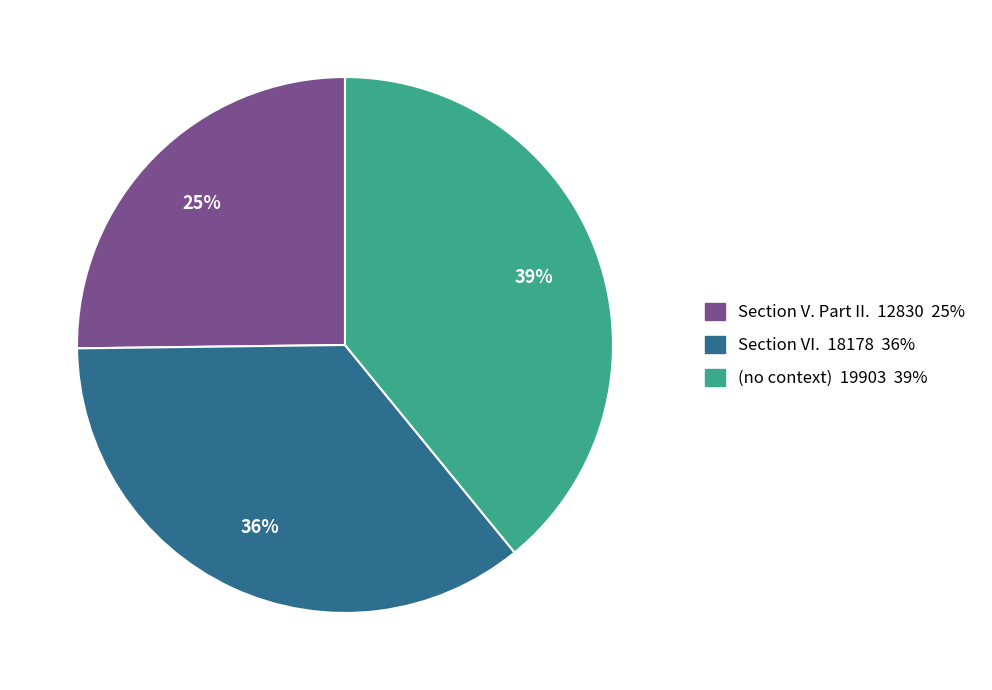

How many segments does this pie chart have?

3